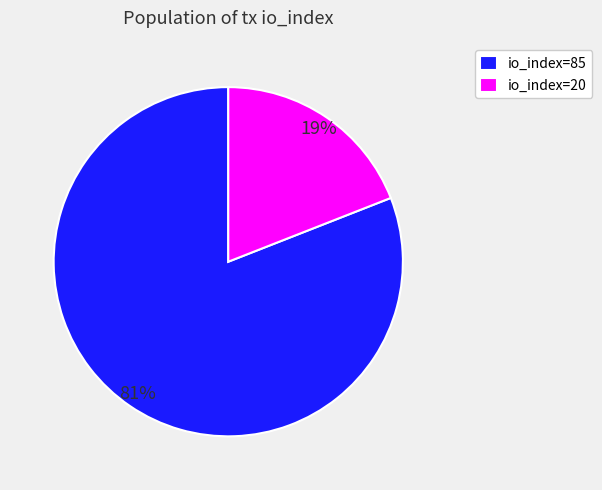

True or false: io_index=20 accounts for 19% of the total.

True